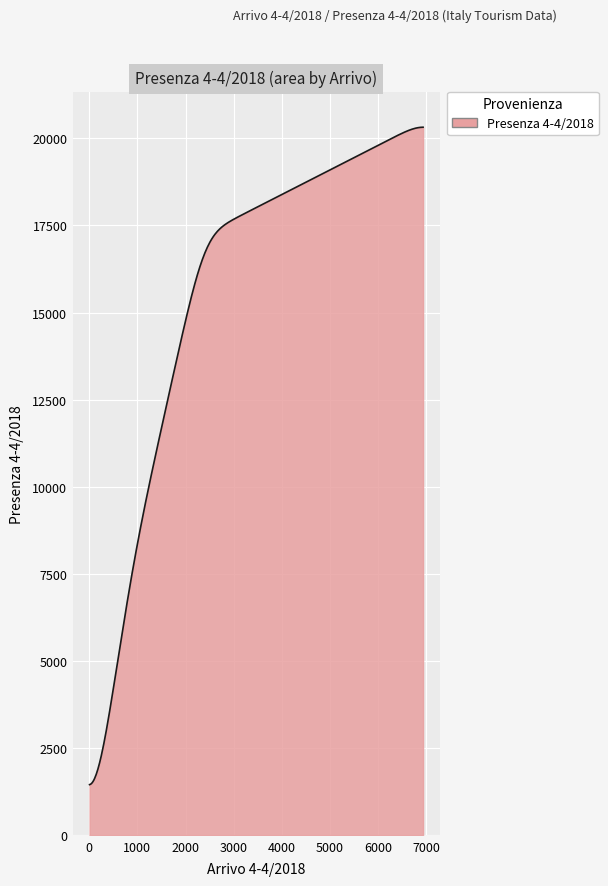

What is the greatest value displayed?

20321.3